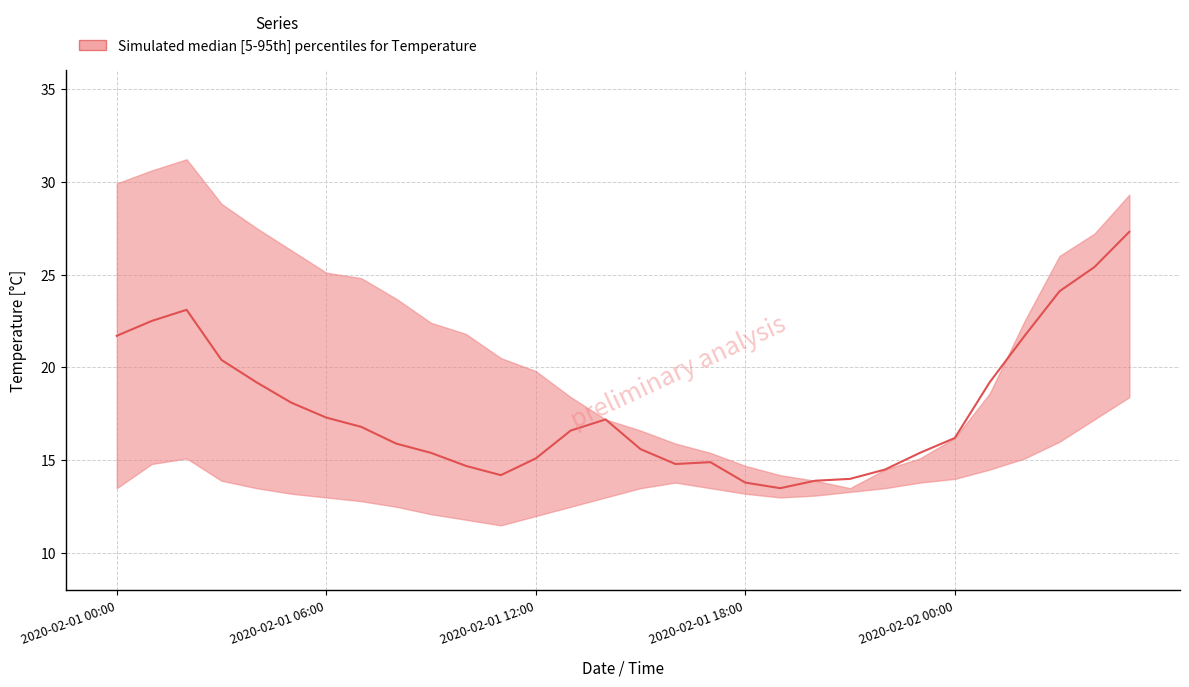

The value of temp_median at 2020-02-02 03:00 is 24.1. True or false?

True